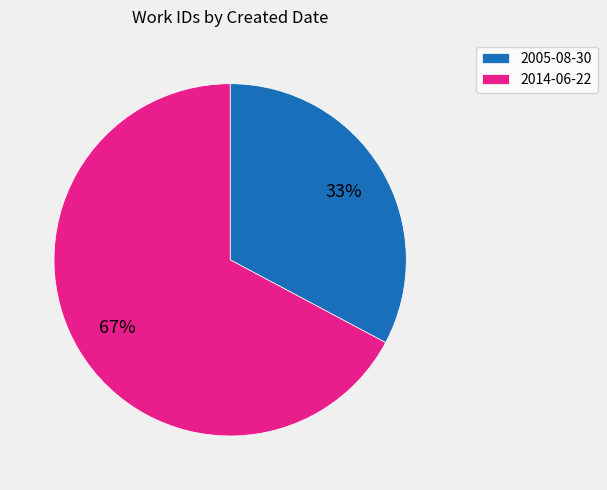

Count the number of slices in the pie.

2